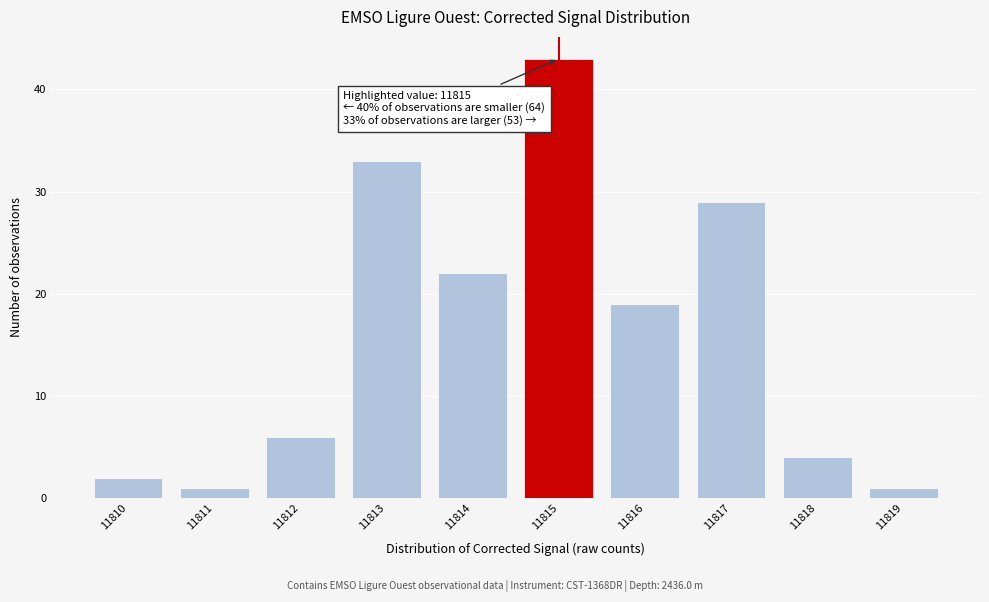

Over which range of the x-axis is the bar tallest?

11814.5 to 11815.5